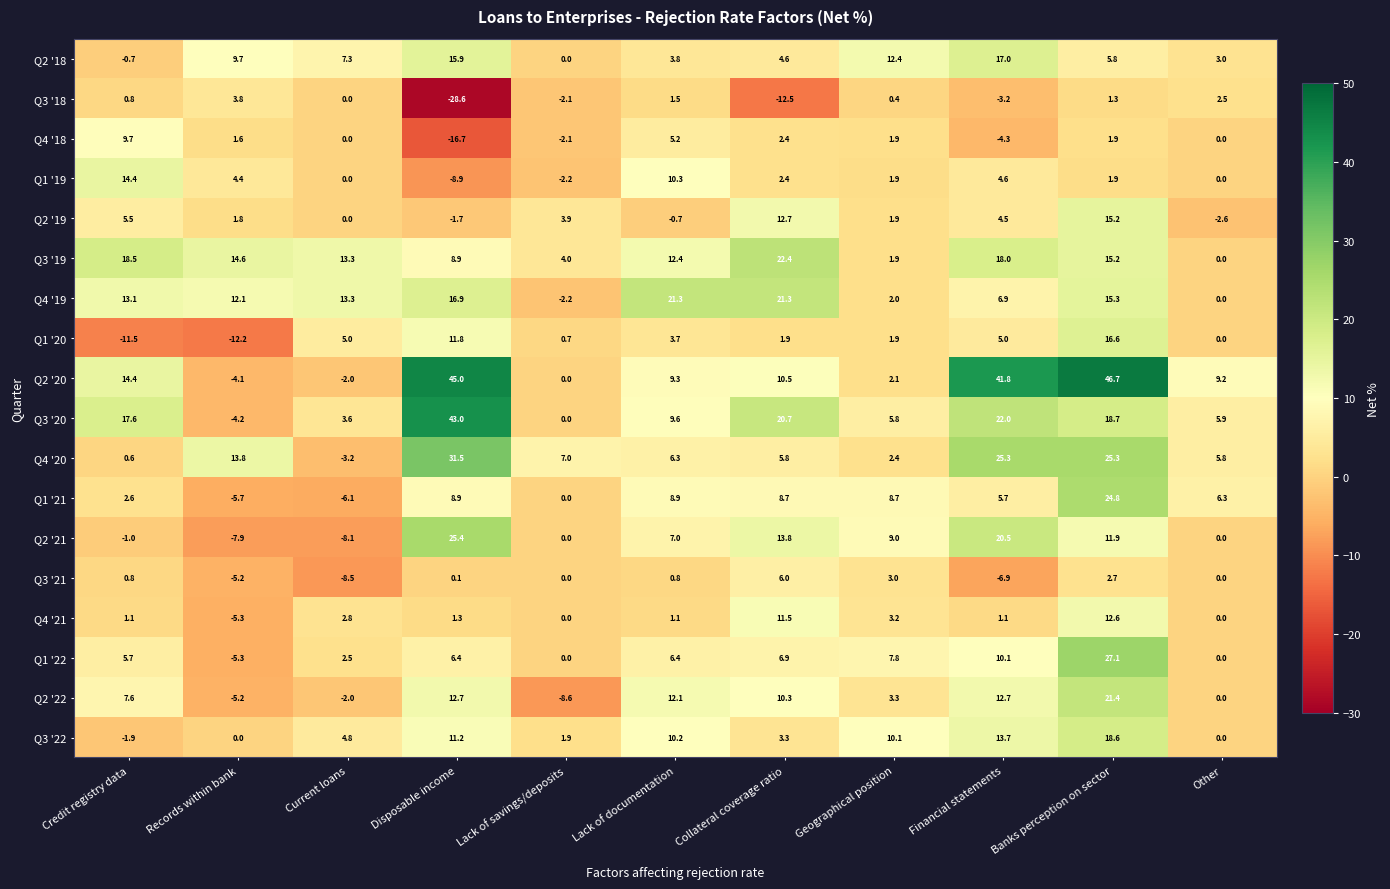

At which category does the chart reach its minimum across all series?

Disposable income